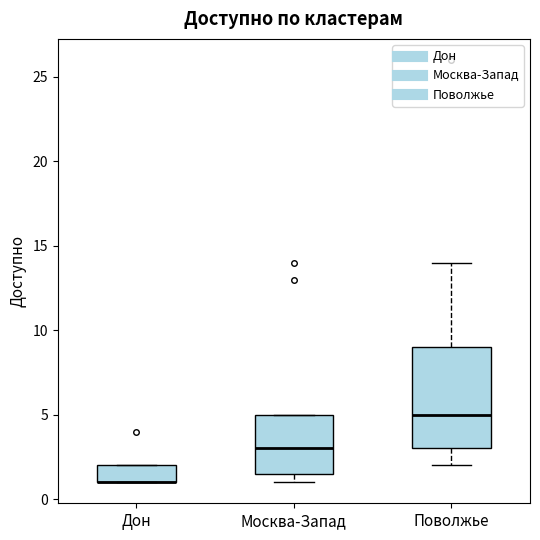

Where is the lower edge of the box for Москва-Запад on the y-axis? The values are not printed on the chart, so give them approximately, as read against the axis.

1.5